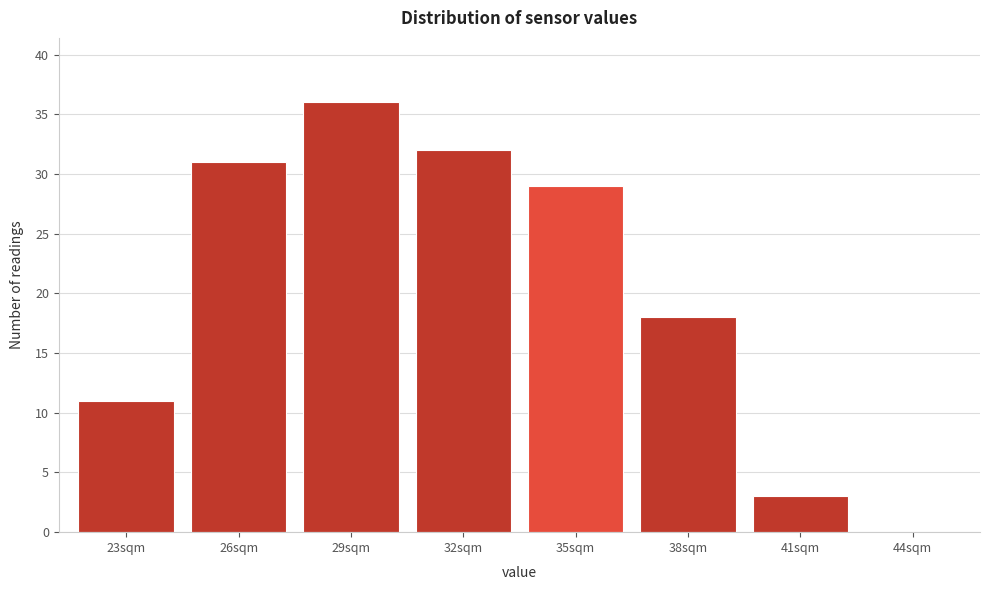

Reading left to right, transcribe all the data shown in this chart.

23sqm=11	26sqm=31	29sqm=36	32sqm=32	35sqm=29	38sqm=18	41sqm=3	44sqm=0